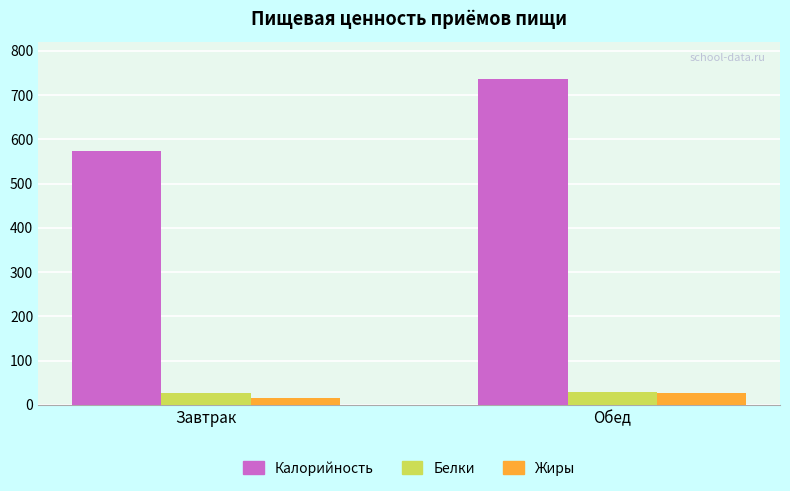

What is the label of the 2nd bar from the right?

Завтрак